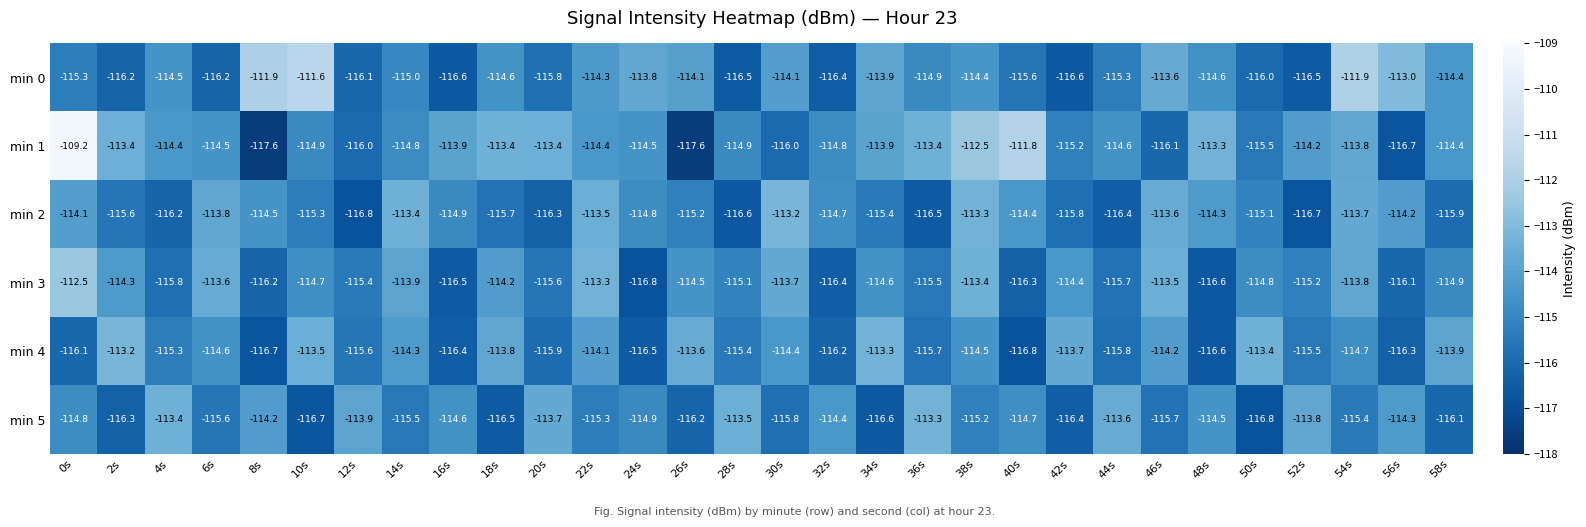

At which category is the sum across all series the highest?

0s